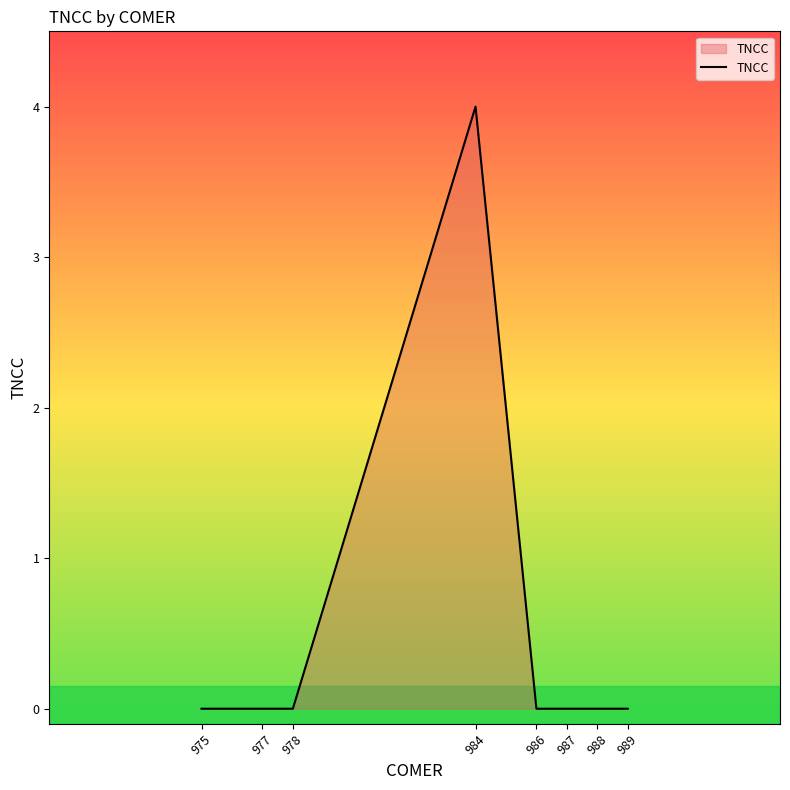

Reading right to left, what are all the values shown in this chart?

989=0	988=0	987=0	986=0	984=4	978=0	977=0	975=0